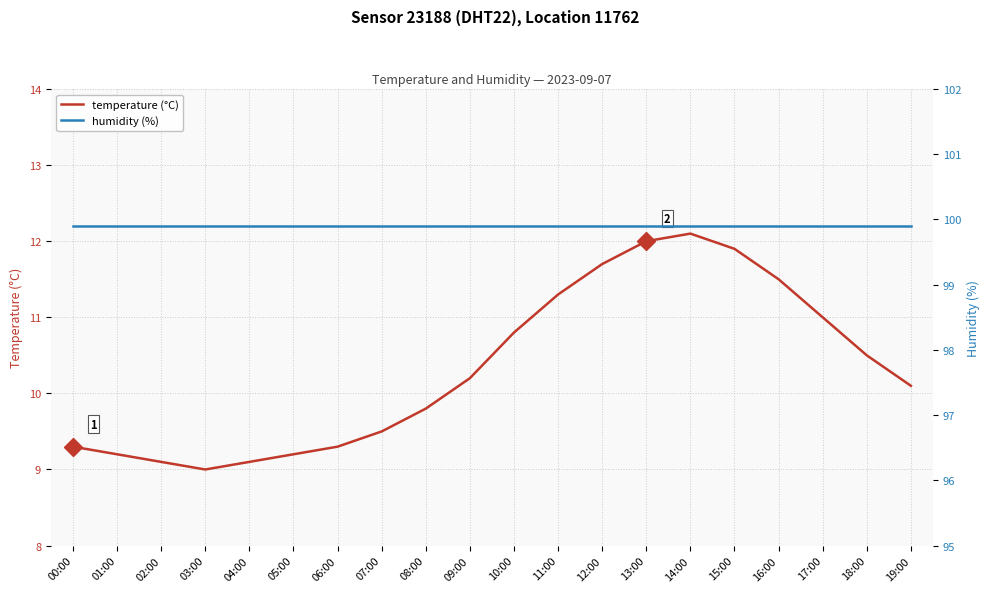

At 17:00, list the series in order from largest to smallest.

humidity (%), temperature (°C)